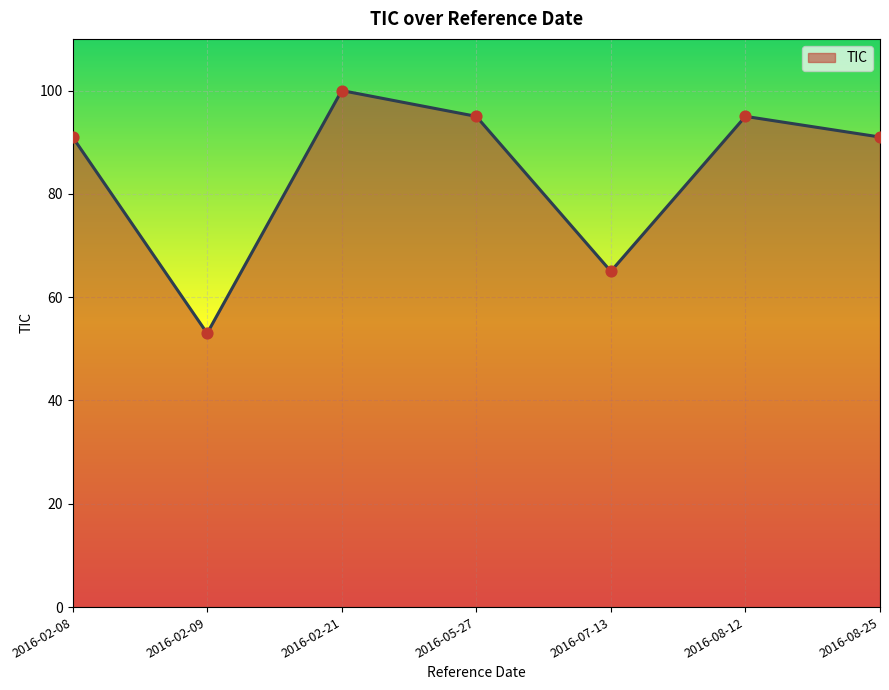

Approximately how many times larger is the value at 2016-02-08 compared to 2016-08-25?

1.0